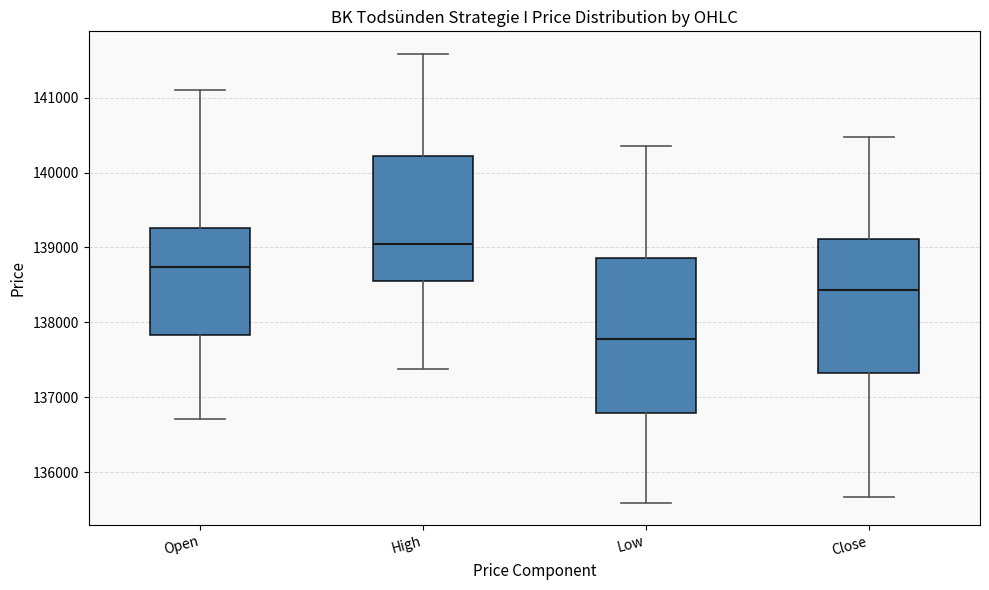

Reading left to right, read every box against the y-axis: the position of its median line, the range the box covers, and the ends of its whiskers. The values are not printed on the chart, so give them approximately, as read against the axis.

Open: median 138700, box 137800 to 139300, whiskers 136700 to 141100
High: median 139000, box 138600 to 140200, whiskers 137400 to 141600
Low: median 137800, box 136800 to 138900, whiskers 135600 to 140400
Close: median 138400, box 137300 to 139100, whiskers 135700 to 140500